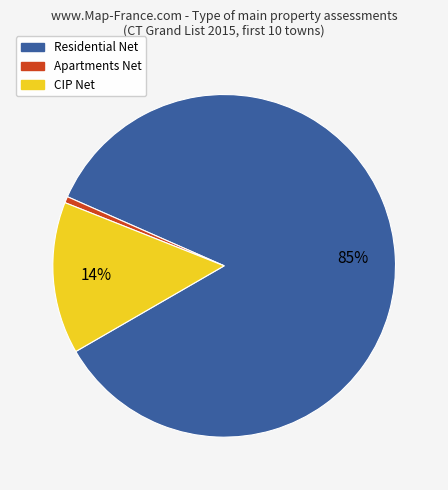

Which has a higher value, CIP Net or Residential Net?

Residential Net